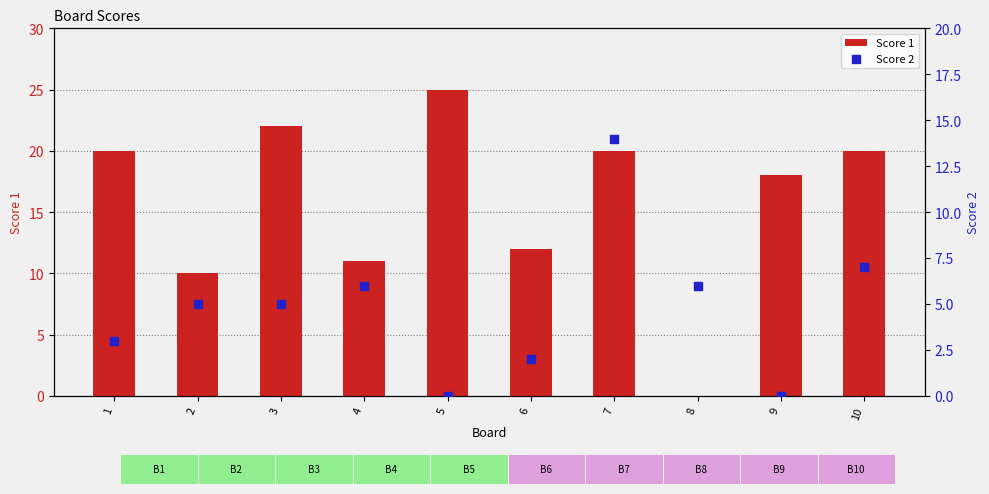

Which series has the largest Y range (max minus min)?

Score 1